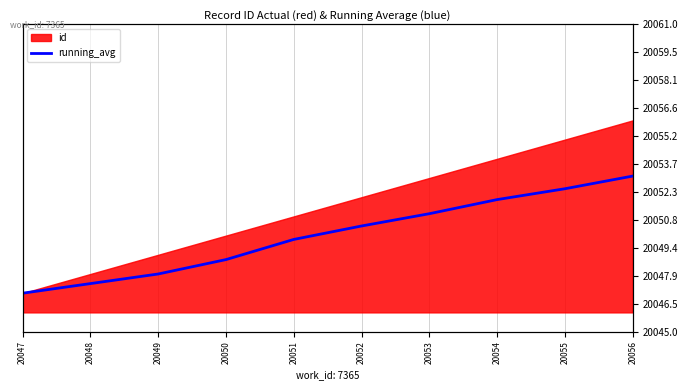

List the labels in order of value, smallest first.

20047, 20048, 20049, 20050, 20051, 20052, 20053, 20054, 20055, 20056